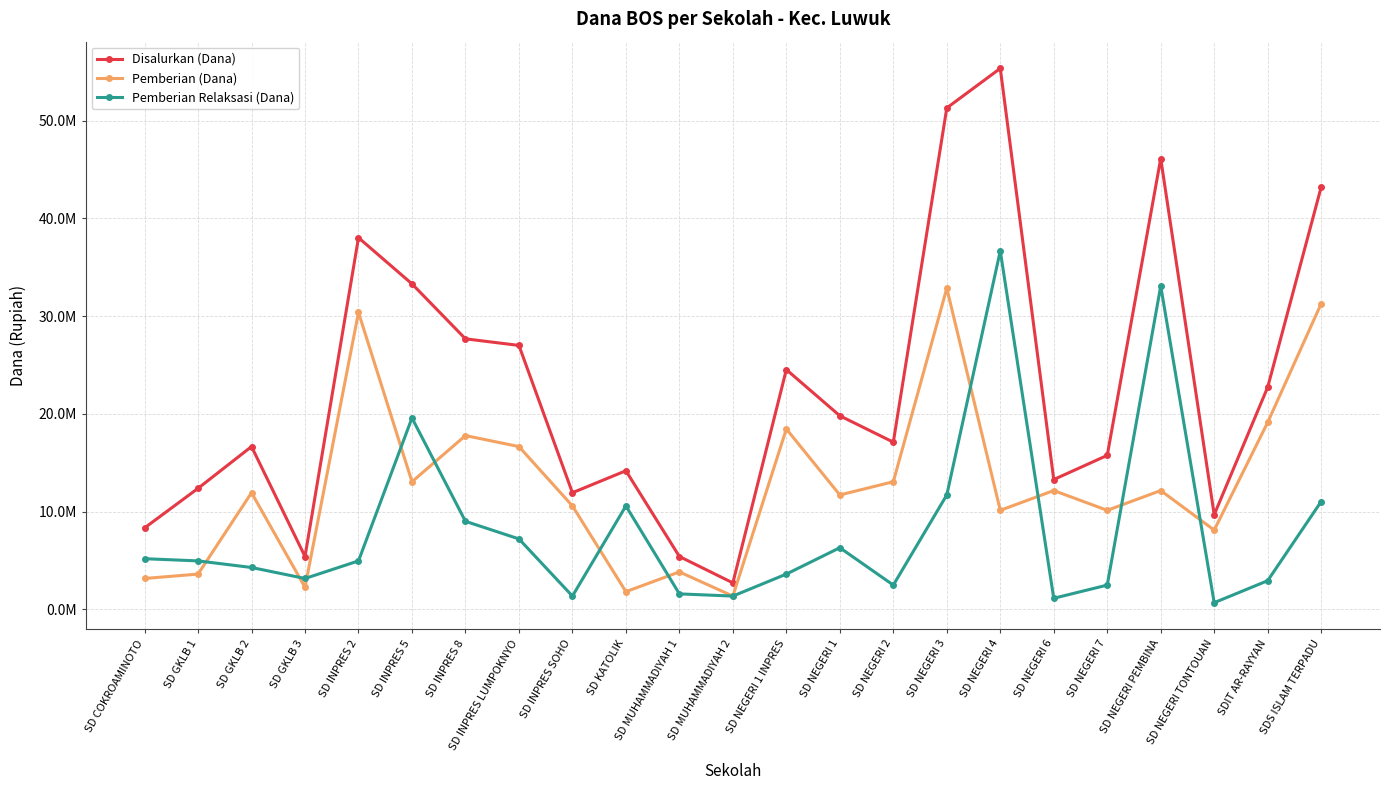

Where is the first local maximum for Disalurkan (Dana)?

SD GKLB 2